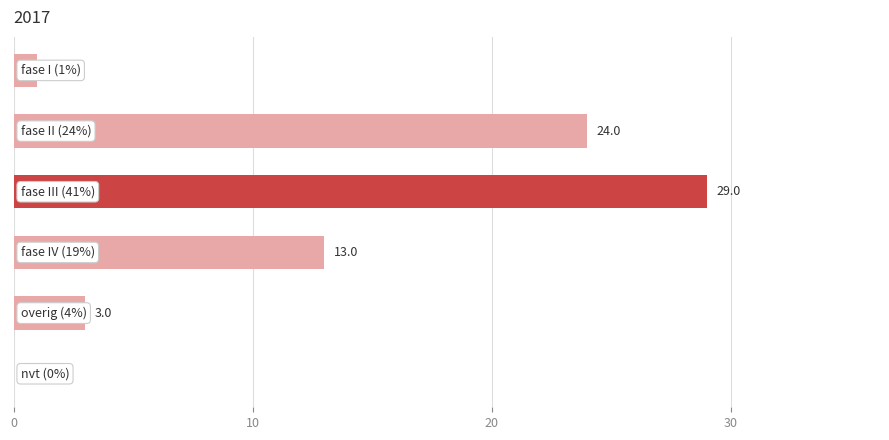

What is the greatest value displayed?

29